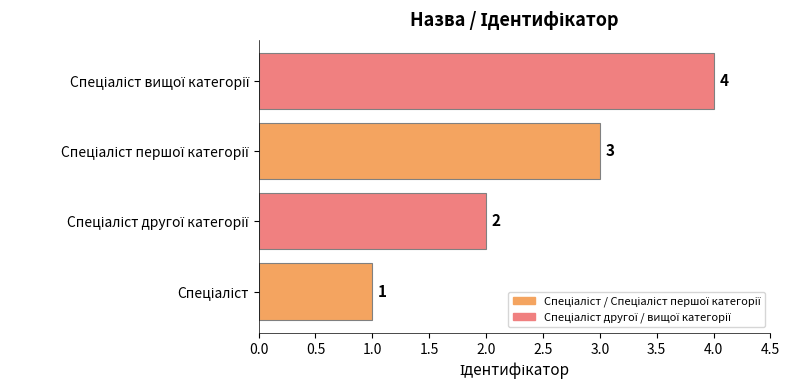

What is the difference between the second highest and second lowest values?

1